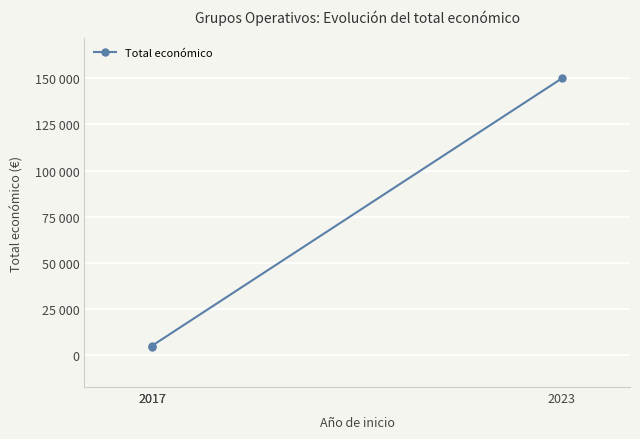

Is it true that the value at 2017 is 4320?

True